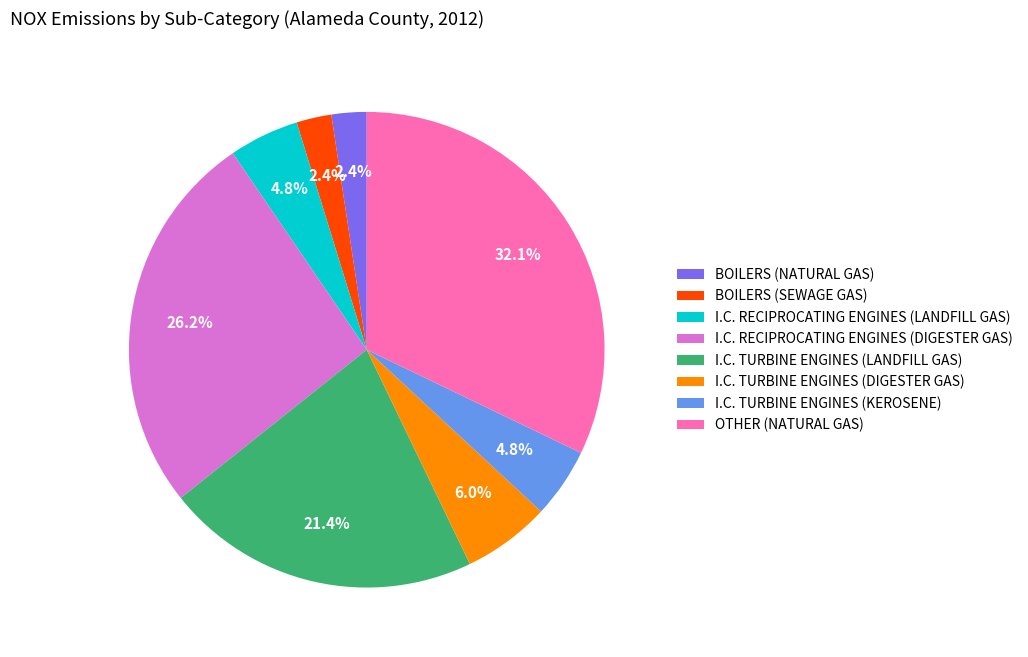

Is BOILERS (NATURAL GAS) the majority of the pie?

No